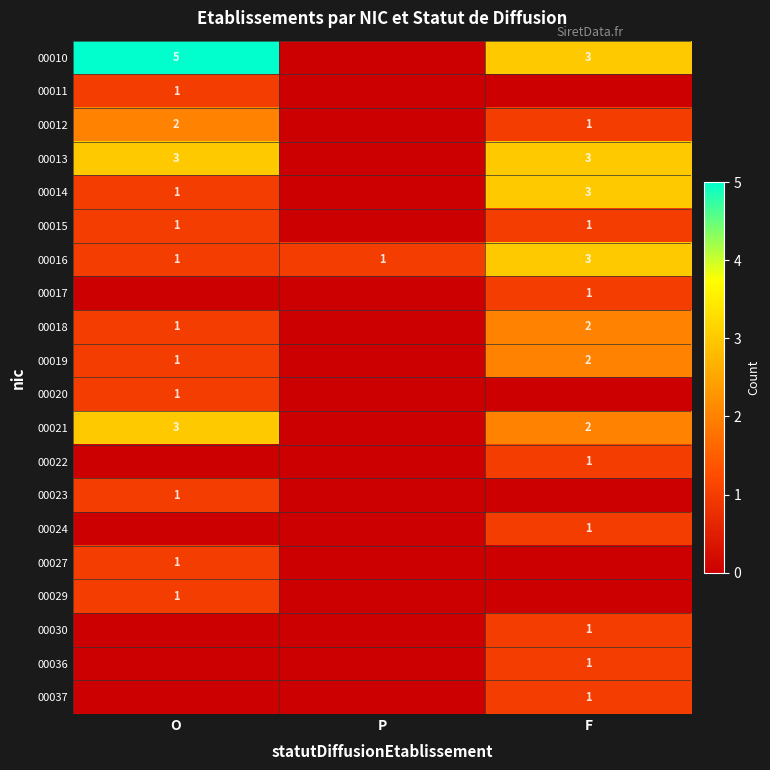

True or false: 00021 has a value of 3 at O.

True